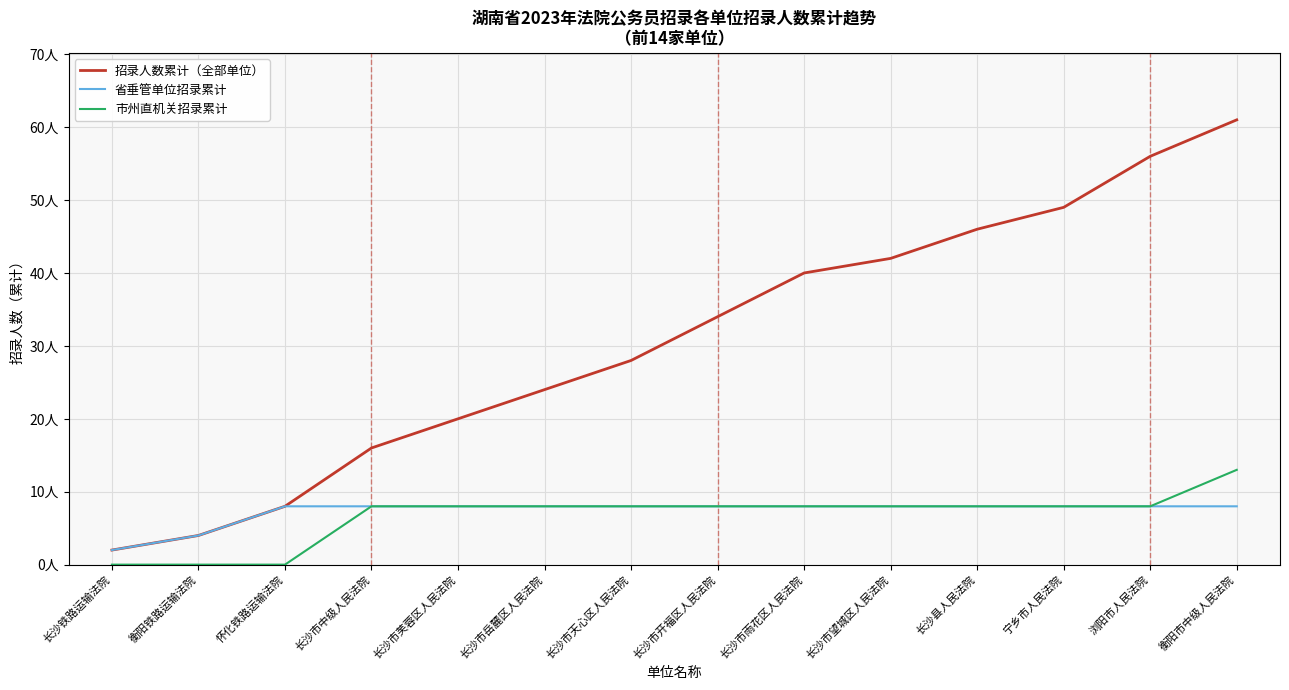

Which category has the lowest value across all series?

长沙铁路运输法院